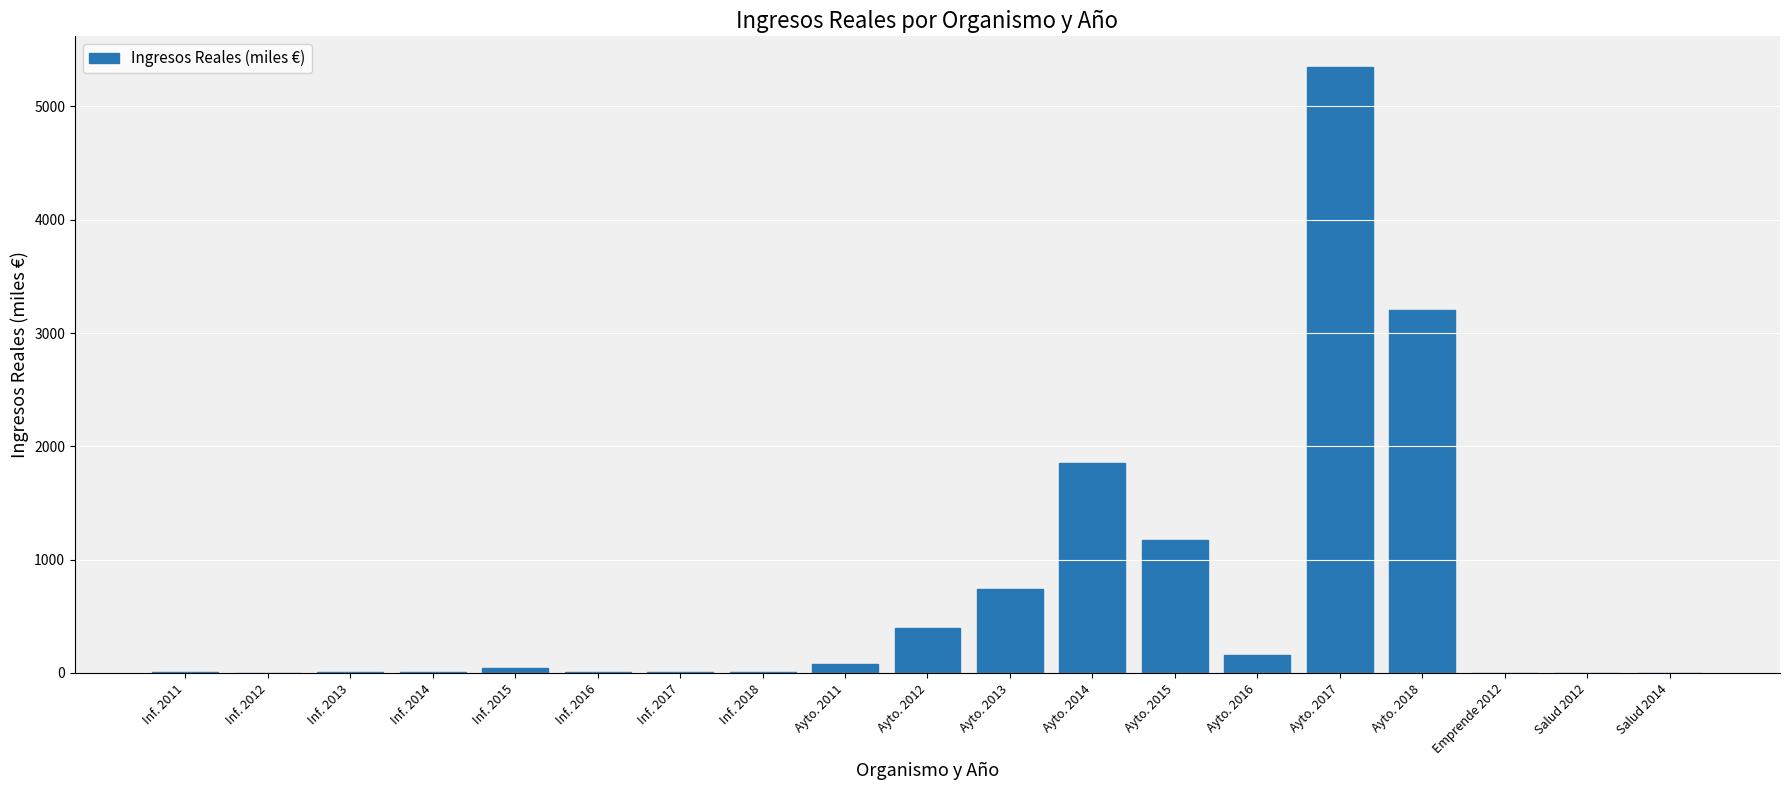

What is the approximate value at Ayto. 2017?

5351.0